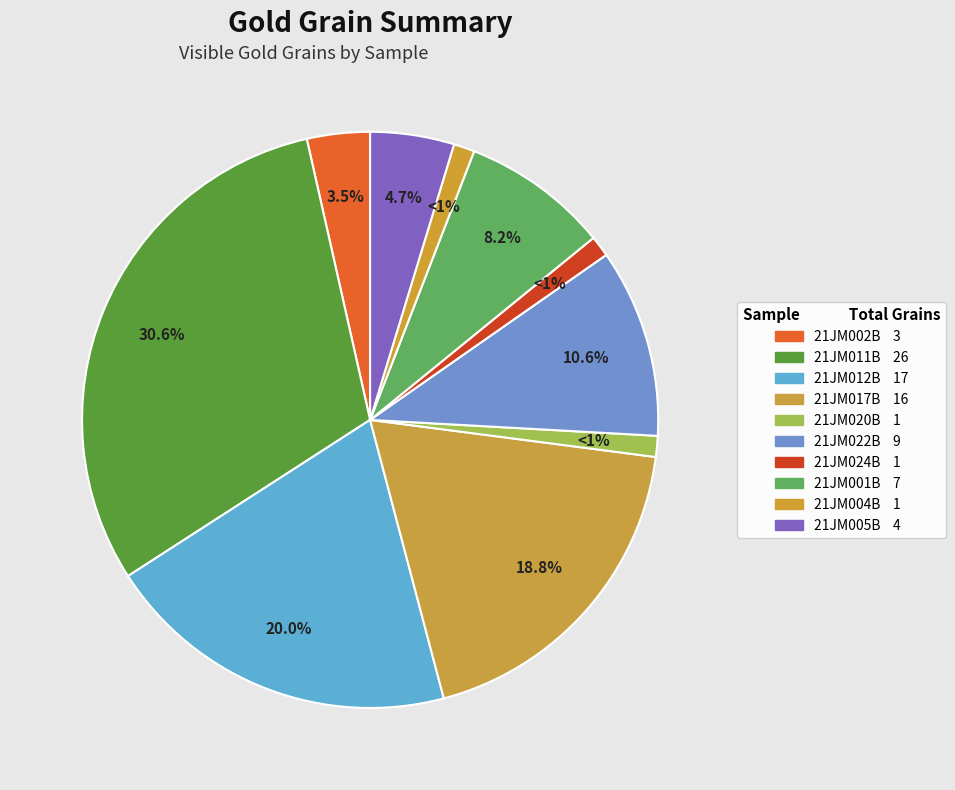

How many slices are in this pie chart?

10